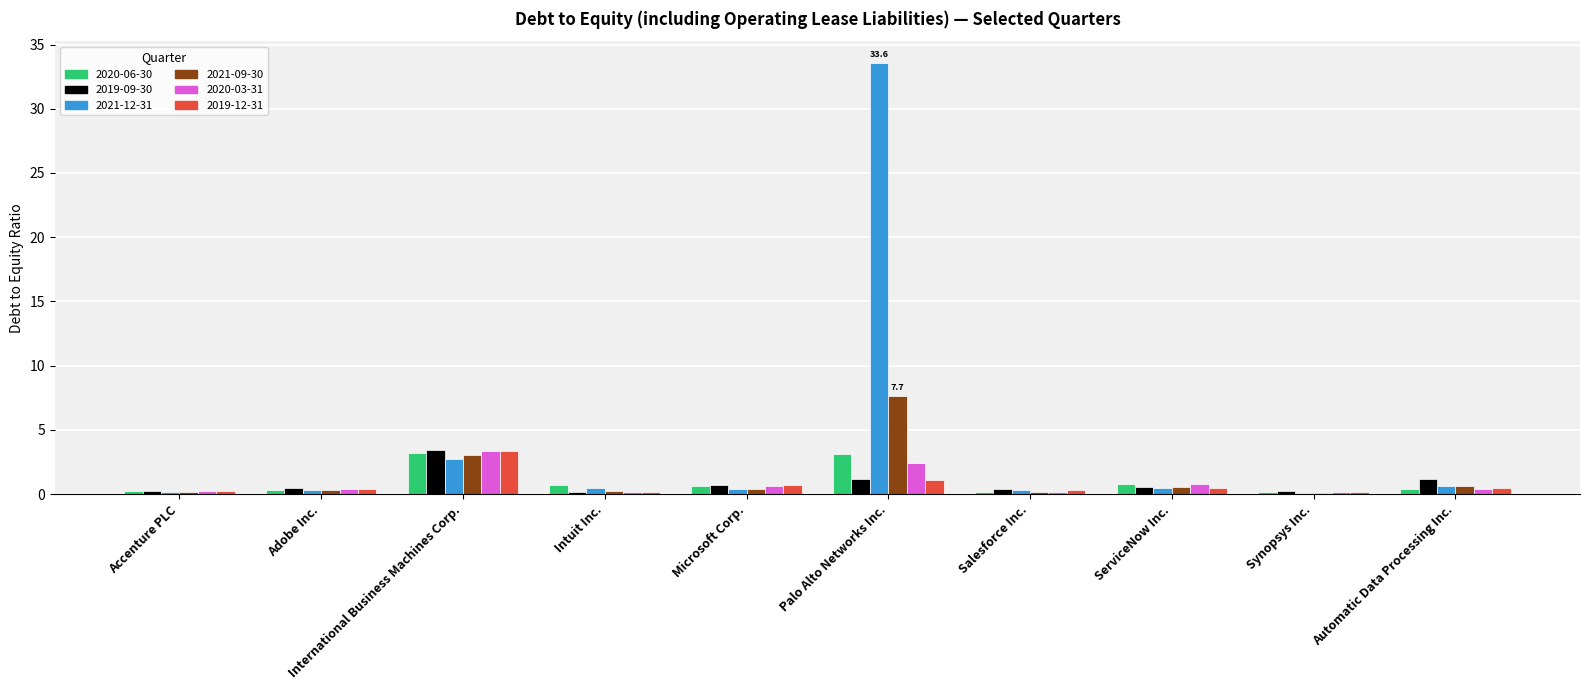

What position from the left is Microsoft Corp.?

5